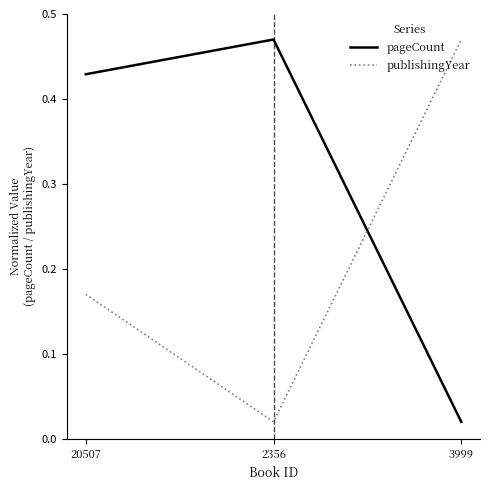

What position from the left is 2356?

2